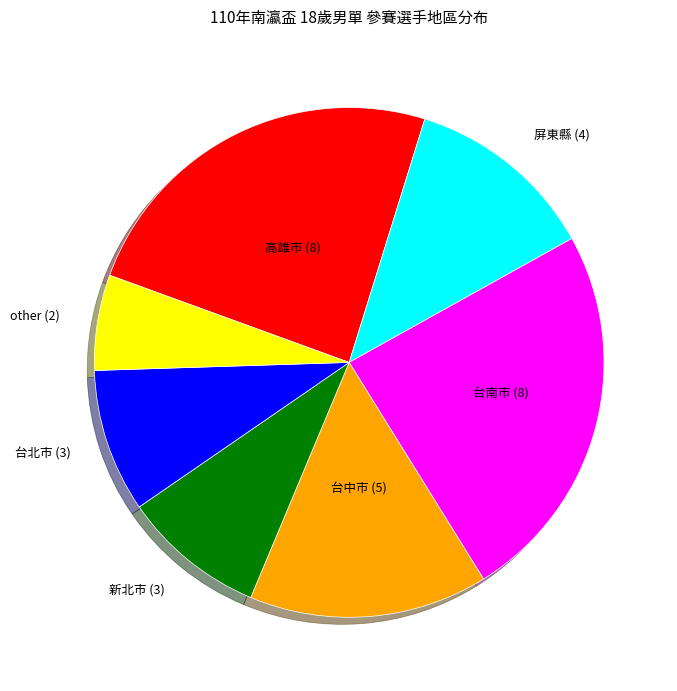

Count the number of slices in the pie.

7